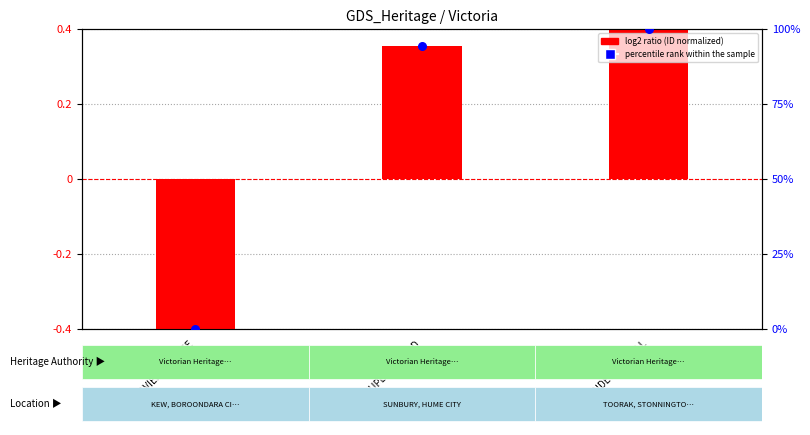

What are all the series names shown in the legend?

log2 ratio (ID normalized), percentile rank within the sample